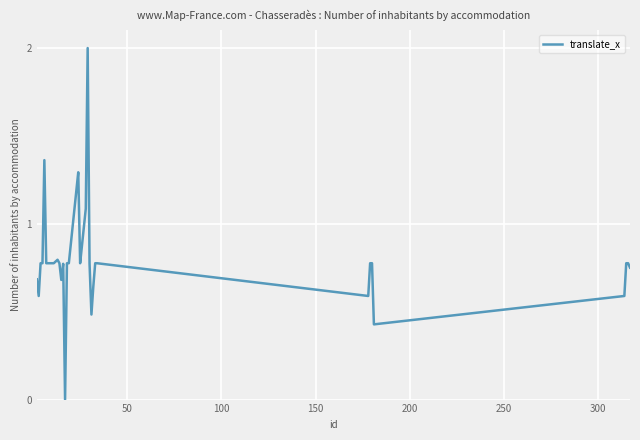

True or false: there are more than 0 points higher than both neighbors.

True